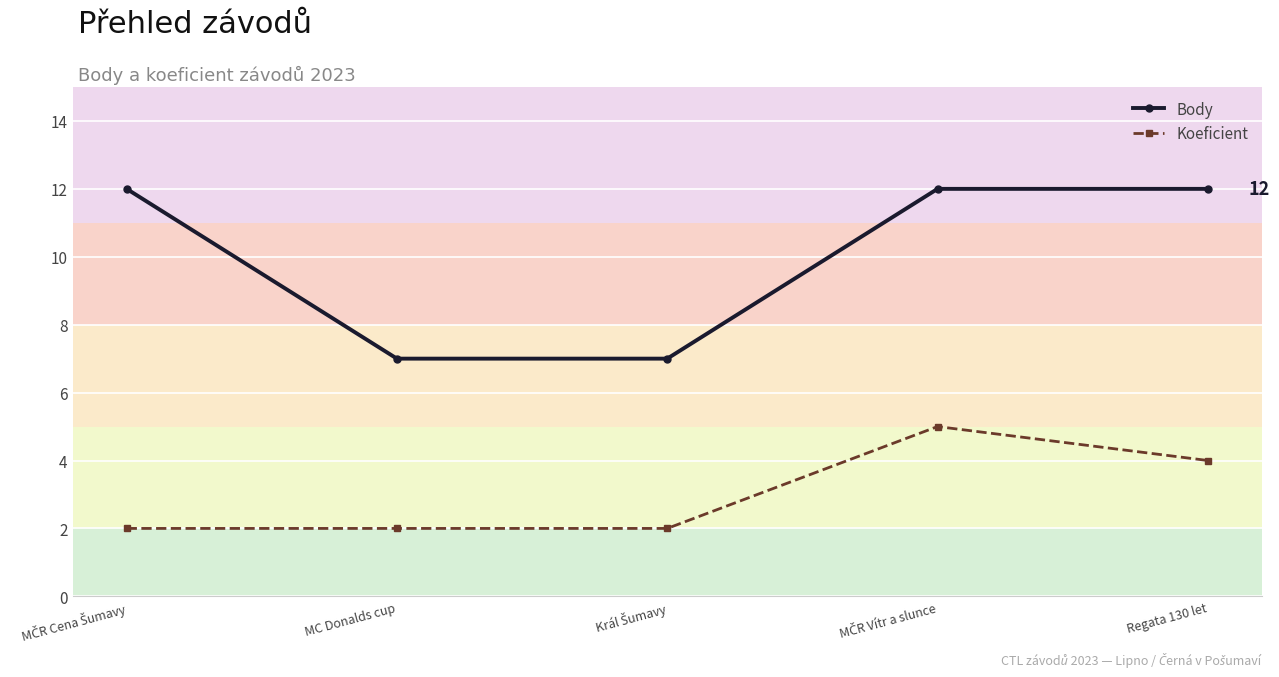

Reading right to left, transcribe all the data shown in this chart.

Body: 12	12	7	7	12
Koeficient: 4	5	2	2	2